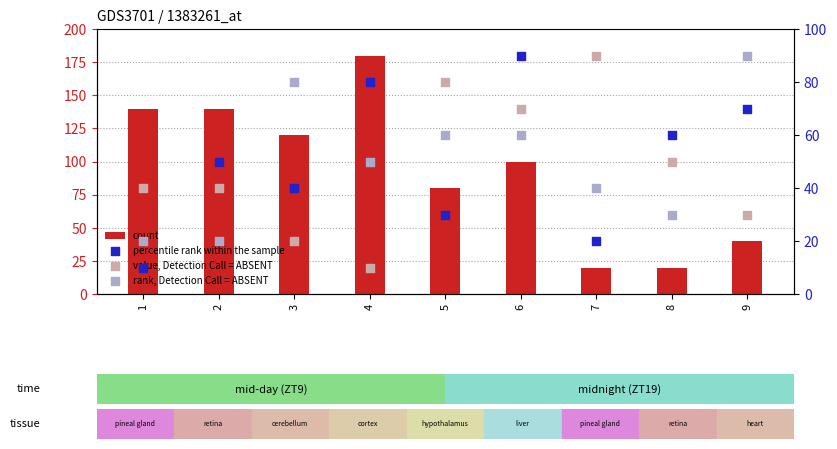

What are all the series names shown in the legend?

count, percentile rank within the sample, value, Detection Call = ABSENT, rank, Detection Call = ABSENT